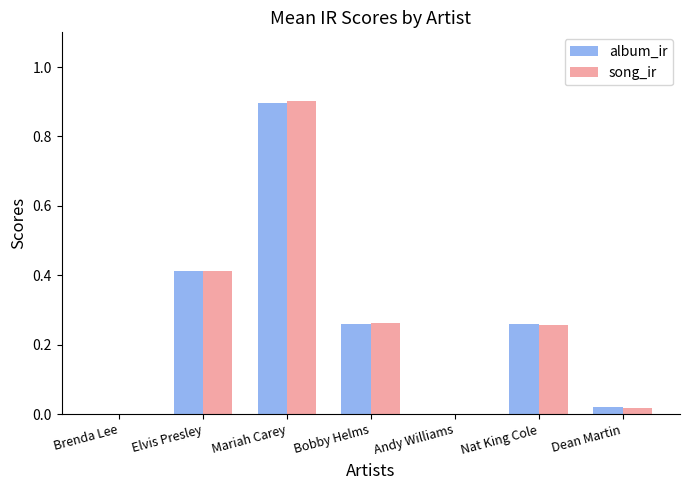

What value does the album_ir series have at Mariah Carey?

0.9